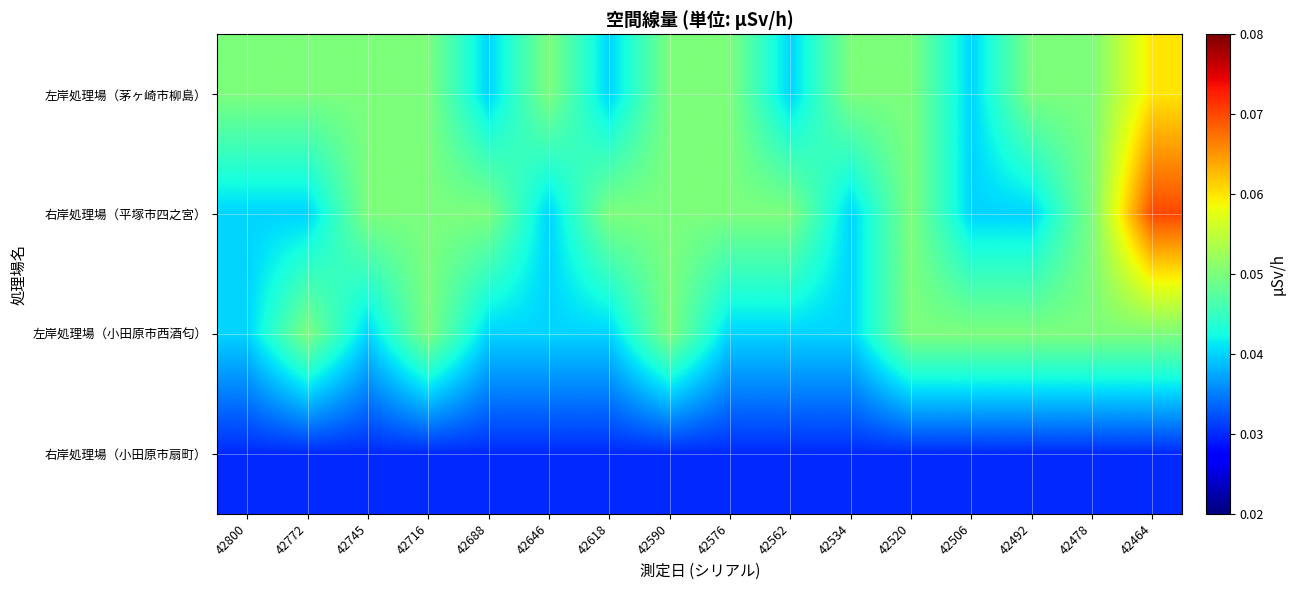

Rank the series at 42618 from lowest to highest value.

右岸処理場（小田原市扇町）, 左岸処理場（茅ヶ崎市柳島）, 左岸処理場（小田原市西酒匂）, 右岸処理場（平塚市四之宮）